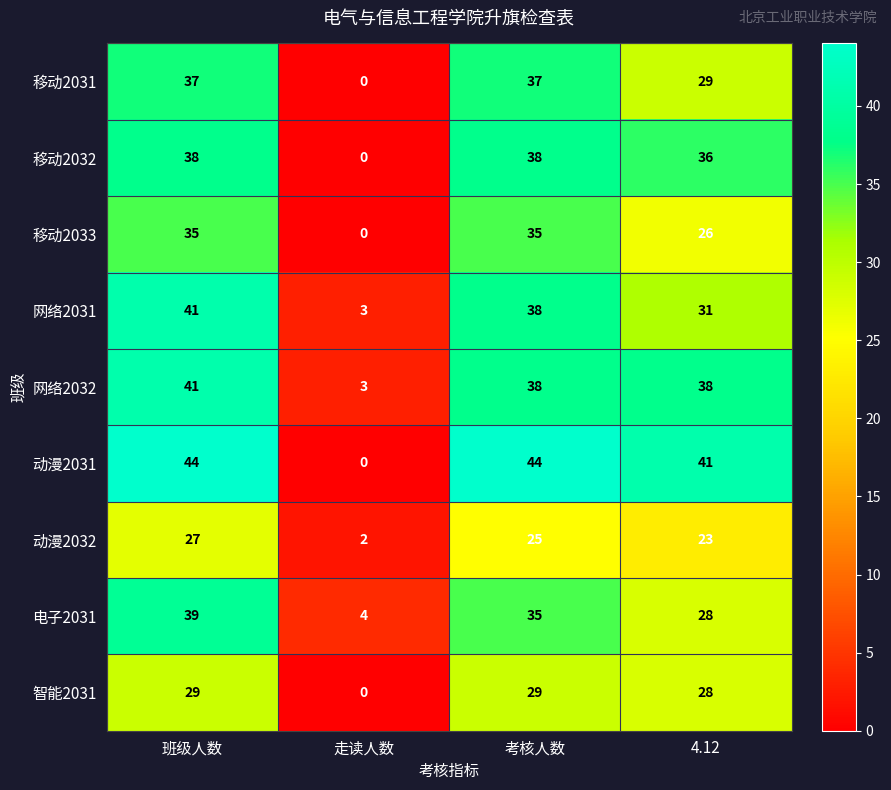

The value of 动漫2031 at 班级人数 is 44. True or false?

True